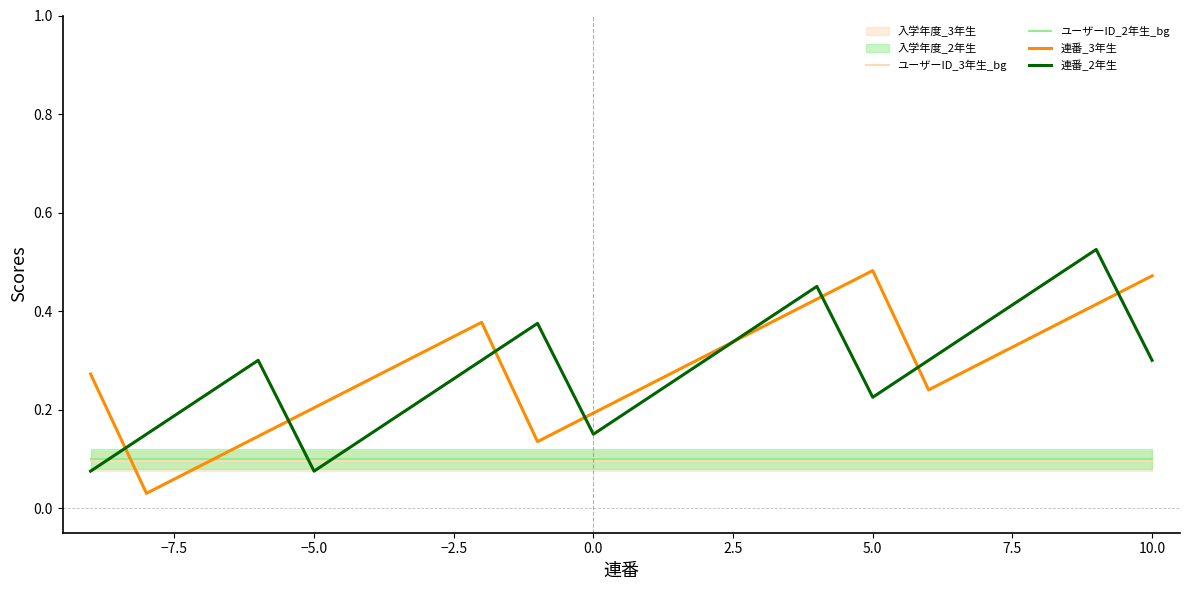

How many intersections are there between 連番_2年生 and ユーザーID_3年生_bg?

3